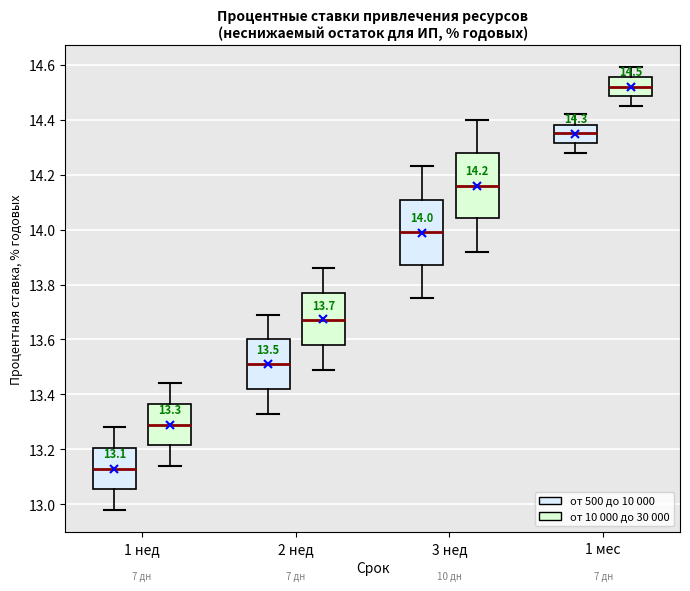

Which box has the highest median line?

1 мес (от 10 000 до 30 000)